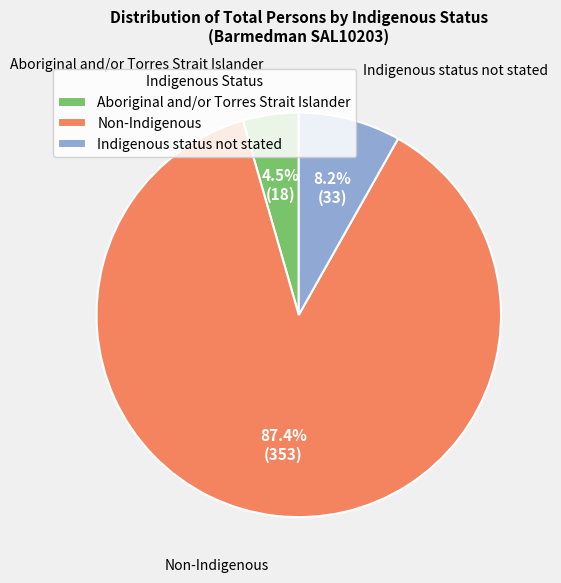

Approximately how many times larger is the value at Aboriginal and/or Torres Strait Islander compared to Non-Indigenous?

0.1